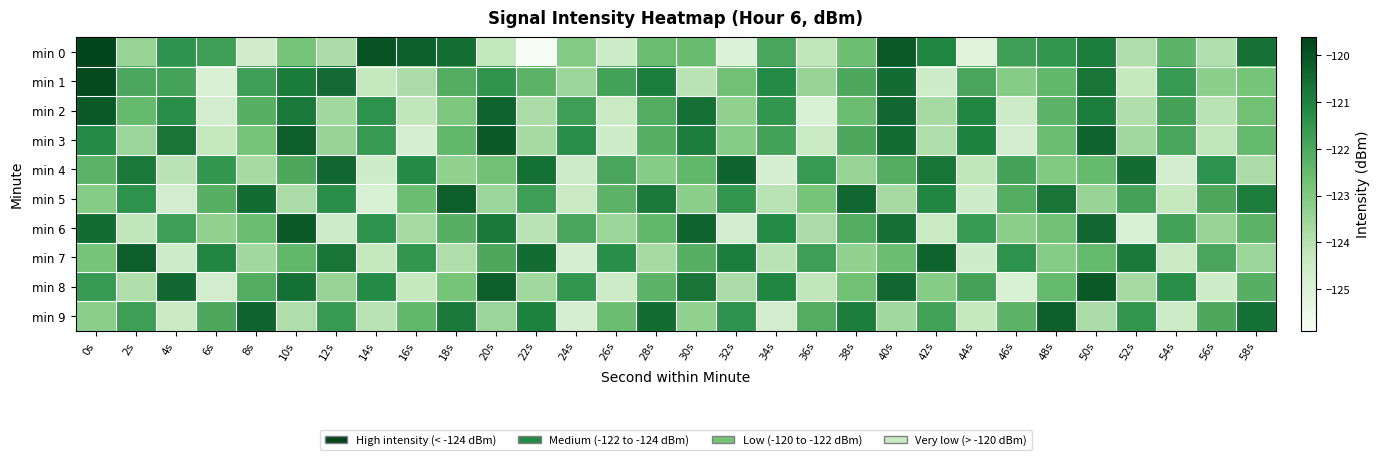

Reading right to left, extract all data points from this chart.

min 0: 58s=-120.6	56s=-123.9	54s=-122.3	52s=-123.9	50s=-120.9	48s=-121.5	46s=-121.8	44s=-125.2	42s=-121.1	40s=-120.1	38s=-122.6	36s=-124.2	34s=-121.9	32s=-125.0	30s=-122.5	28s=-122.6	26s=-124.6	24s=-123.1	22s=-125.9	20s=-124.2	18s=-120.5	16s=-120.2	14s=-120.0	12s=-123.8	10s=-122.8	8s=-124.6	6s=-121.7	4s=-121.4	2s=-123.4	0s=-119.6
min 1: 58s=-122.8	56s=-123.2	54s=-121.6	52s=-124.3	50s=-120.7	48s=-122.4	46s=-123.1	44s=-121.9	42s=-124.6	40s=-120.5	38s=-122.0	36s=-123.4	34s=-121.2	32s=-122.7	30s=-124.1	28s=-120.9	26s=-121.8	24s=-123.5	22s=-122.3	20s=-121.5	18s=-122.1	16s=-123.8	14s=-124.3	12s=-120.5	10s=-120.8	8s=-121.7	6s=-124.9	4s=-121.8	2s=-122.0	0s=-119.8
min 2: 58s=-122.7	56s=-124.1	54s=-121.8	52s=-123.9	50s=-120.9	48s=-122.3	46s=-124.5	44s=-121.1	42s=-123.7	40s=-120.4	38s=-122.6	36s=-124.9	34s=-121.5	32s=-123.3	30s=-120.6	28s=-122.1	26s=-124.4	24s=-121.7	22s=-123.8	20s=-120.3	18s=-122.9	16s=-124.2	14s=-121.4	12s=-123.6	10s=-120.8	8s=-122.2	6s=-124.7	4s=-121.3	2s=-122.5	0s=-120.1
min 3: 58s=-122.5	56s=-124.2	54s=-121.9	52s=-123.6	50s=-120.3	48s=-122.6	46s=-124.7	44s=-121.0	42s=-123.9	40s=-120.5	38s=-122.0	36s=-124.4	34s=-121.8	32s=-123.1	30s=-120.9	28s=-122.2	26s=-124.6	24s=-121.3	22s=-123.7	20s=-120.1	18s=-122.4	16s=-124.8	14s=-121.6	12s=-123.4	10s=-120.2	8s=-122.8	6s=-124.3	4s=-120.7	2s=-123.5	0s=-121.2
min 4: 58s=-123.8	56s=-121.4	54s=-124.7	52s=-120.5	50s=-122.5	48s=-123.0	46s=-121.8	44s=-124.2	42s=-120.7	40s=-122.1	38s=-123.4	36s=-121.6	34s=-124.8	32s=-120.3	30s=-122.4	28s=-123.1	26s=-121.9	24s=-124.5	22s=-120.6	20s=-122.7	18s=-123.3	16s=-121.2	14s=-124.6	12s=-120.4	10s=-122.0	8s=-123.7	6s=-121.5	4s=-124.1	2s=-120.8	0s=-122.3
min 5: 58s=-120.9	56s=-122.0	54s=-124.3	52s=-121.8	50s=-123.4	48s=-120.7	46s=-122.1	44s=-124.6	42s=-121.1	40s=-123.7	38s=-120.4	36s=-122.8	34s=-124.1	32s=-121.5	30s=-123.2	28s=-120.8	26s=-122.3	24s=-124.4	22s=-121.7	20s=-123.5	18s=-120.2	16s=-122.6	14s=-124.9	12s=-121.3	10s=-123.8	8s=-120.5	6s=-122.2	4s=-124.7	2s=-121.4	0s=-123.1
min 6: 58s=-122.3	56s=-123.4	54s=-121.8	52s=-124.9	50s=-120.4	48s=-122.7	46s=-123.2	44s=-121.6	42s=-124.4	40s=-120.6	38s=-122.1	36s=-123.8	34s=-121.2	32s=-124.7	30s=-120.3	28s=-122.4	26s=-123.5	24s=-121.9	22s=-124.1	20s=-120.8	18s=-122.2	16s=-123.7	14s=-121.4	12s=-124.5	10s=-120.1	8s=-122.6	6s=-123.3	4s=-121.7	2s=-124.2	0s=-120.5
min 7: 58s=-123.5	56s=-121.9	54s=-124.4	52s=-120.8	50s=-122.5	48s=-123.1	46s=-121.4	44s=-124.6	42s=-120.3	40s=-122.6	38s=-123.3	36s=-121.7	34s=-124.1	32s=-120.9	30s=-122.2	28s=-123.7	26s=-121.3	24s=-124.8	22s=-120.5	20s=-122.0	18s=-123.9	16s=-121.5	14s=-124.3	12s=-120.7	10s=-122.4	8s=-123.6	6s=-121.1	4s=-124.5	2s=-120.2	0s=-122.8
min 8: 58s=-122.2	56s=-124.6	54s=-121.3	52s=-123.7	50s=-120.1	48s=-122.5	46s=-124.9	44s=-121.8	42s=-123.1	40s=-120.4	38s=-122.7	36s=-124.2	34s=-121.1	32s=-123.8	30s=-120.7	28s=-122.3	26s=-124.5	24s=-121.5	22s=-123.6	20s=-120.2	18s=-122.8	16s=-124.3	14s=-121.2	12s=-123.4	10s=-120.6	8s=-122.1	6s=-124.7	4s=-120.4	2s=-123.9	0s=-121.6
min 9: 58s=-120.6	56s=-122.0	54s=-124.5	52s=-121.5	50s=-123.8	48s=-120.2	46s=-122.3	44s=-124.3	42s=-121.8	40s=-123.6	38s=-120.9	36s=-122.1	34s=-124.7	32s=-121.4	30s=-123.3	28s=-120.5	26s=-122.6	24s=-124.8	22s=-121.0	20s=-123.5	18s=-120.8	16s=-122.4	14s=-124.1	12s=-121.6	10s=-123.9	8s=-120.3	6s=-122.0	4s=-124.4	2s=-121.7	0s=-123.2